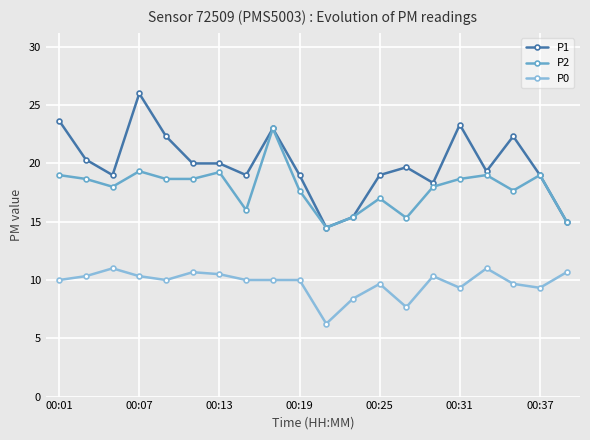

List the series in order of their peak value, lowest first.

P0, P2, P1